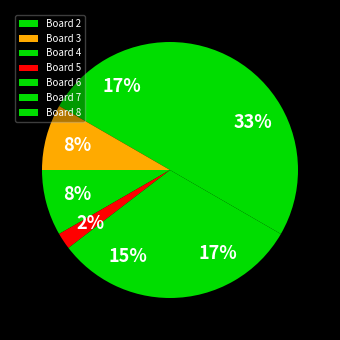

To the nearest percent, what is the average slice percentage?

14%